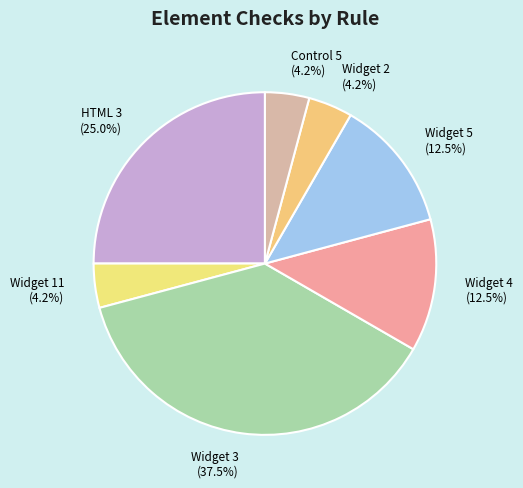

What is the total percentage of HTML 3 and Widget 5?

37.5%